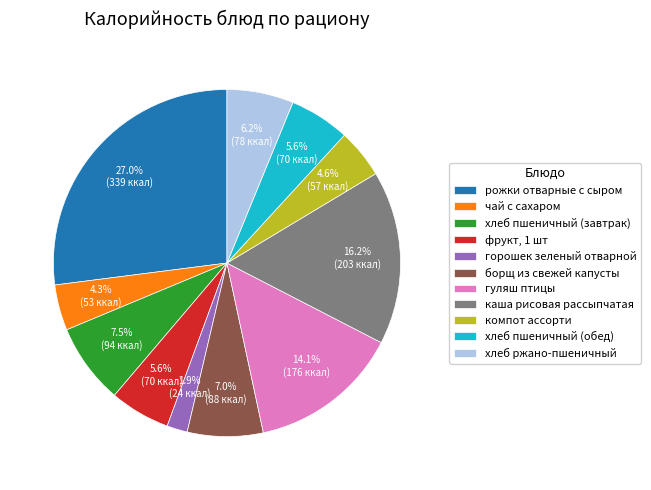

What portion of the pie excludes хлеб пшеничный (обед)?

94.4%